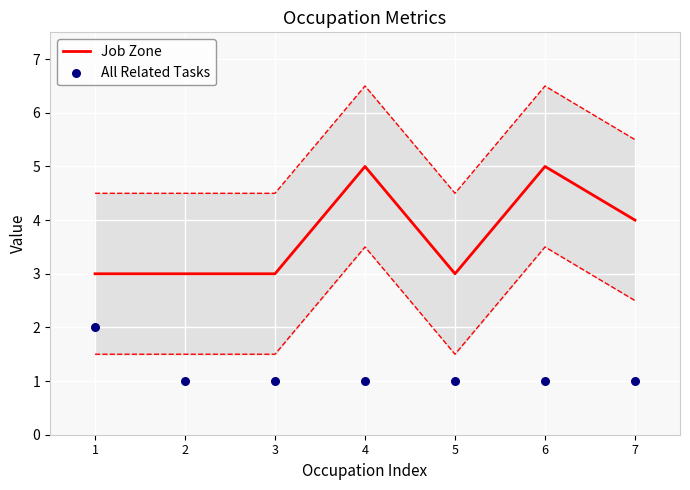

Which series contains the lowest Y value?

All Related Tasks